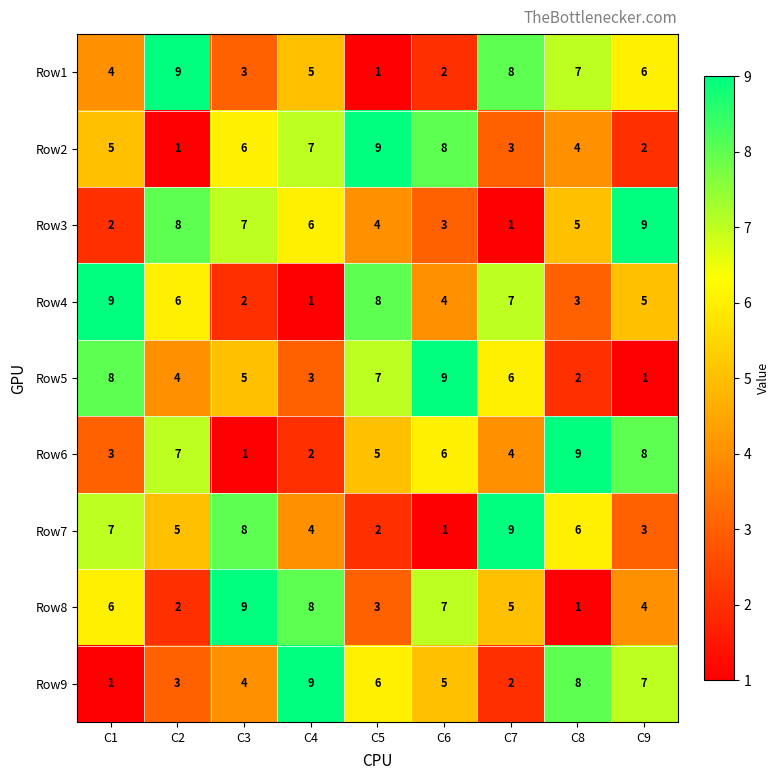

What is the spread (max minus min) of values at C6?

8